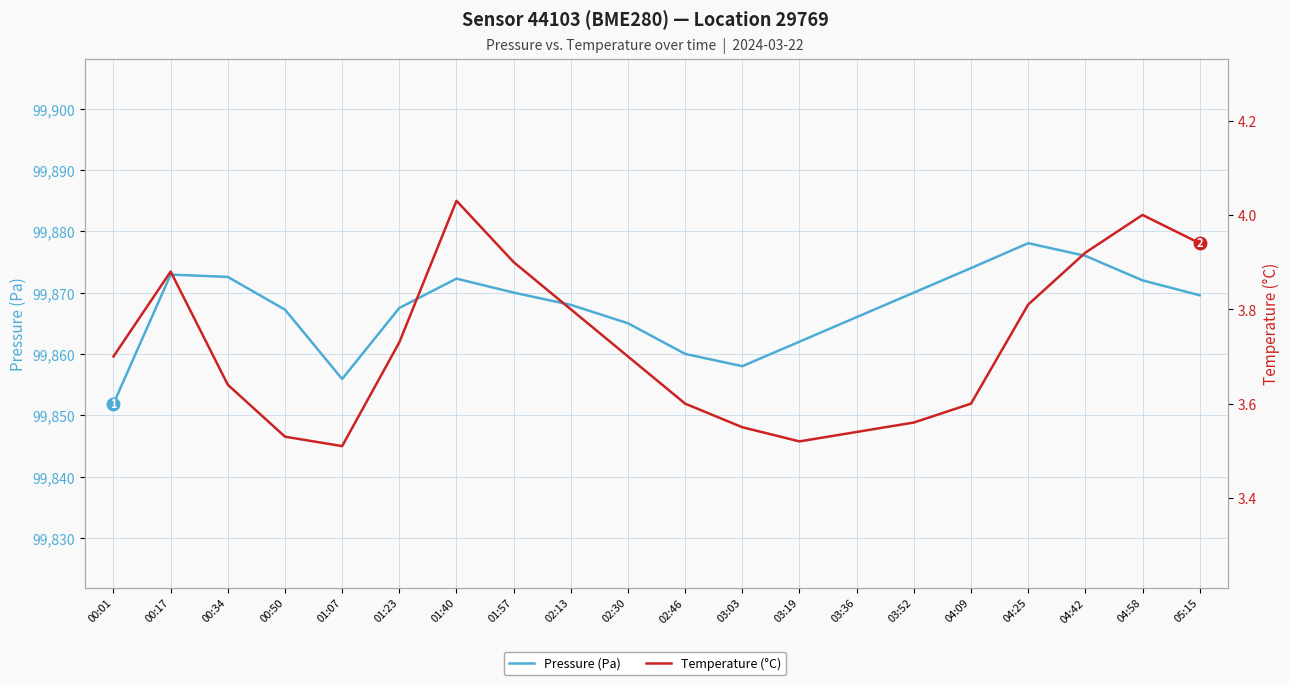

Count the number of categories in the chart.

20